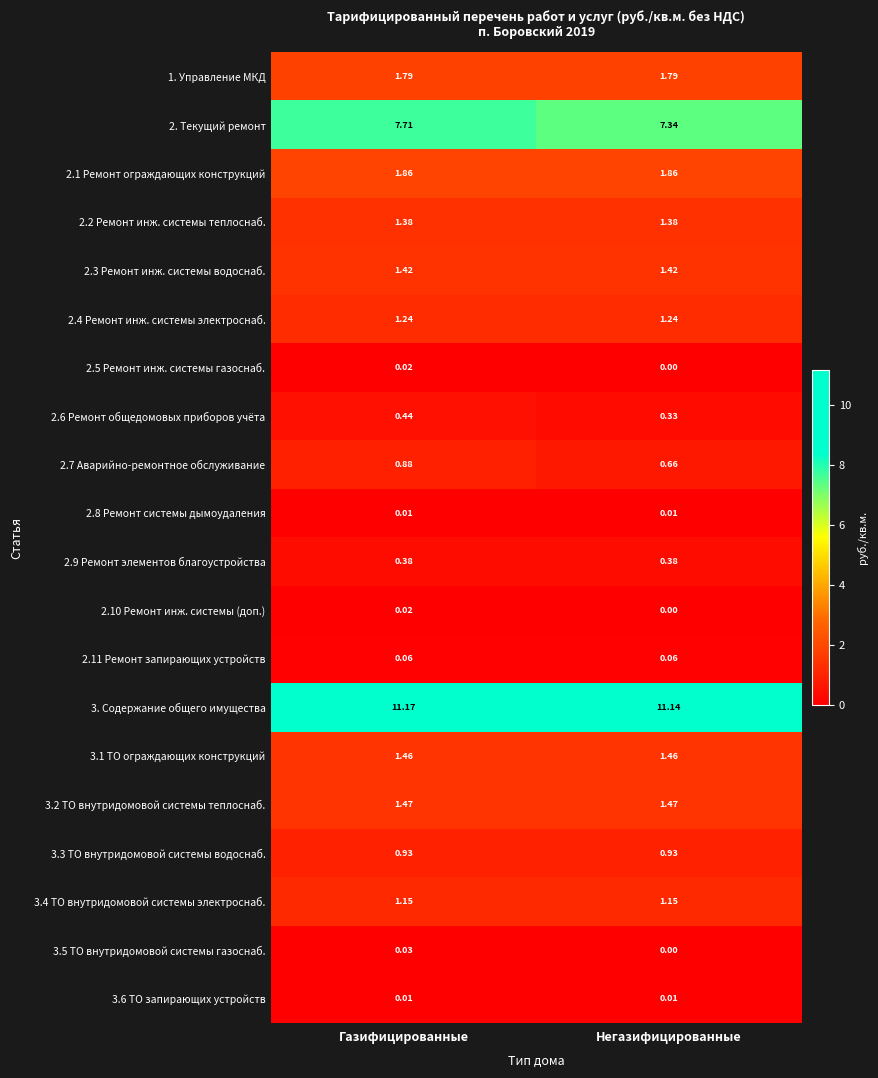

Rank the categories by 2. Текущий ремонт value from lowest to highest.

Негазифицированные, Газифицированные